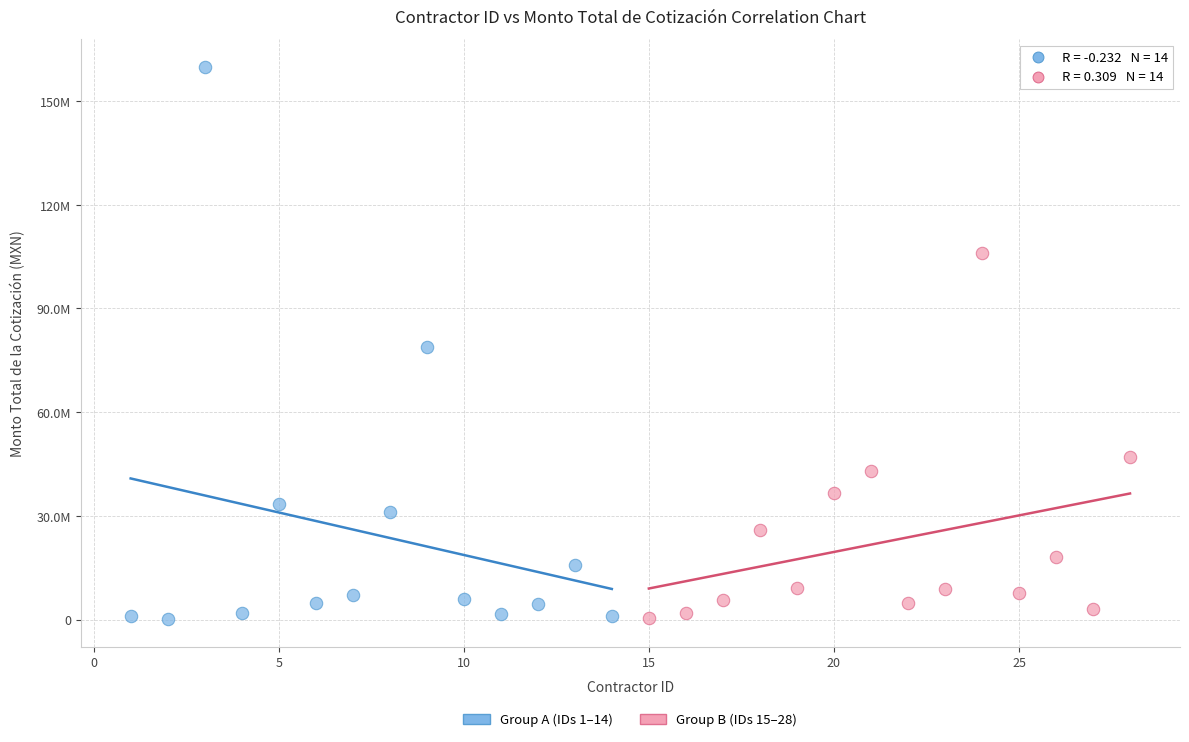

What are all the series names shown in the legend?

Group A (IDs 1–14), Group B (IDs 15–28)